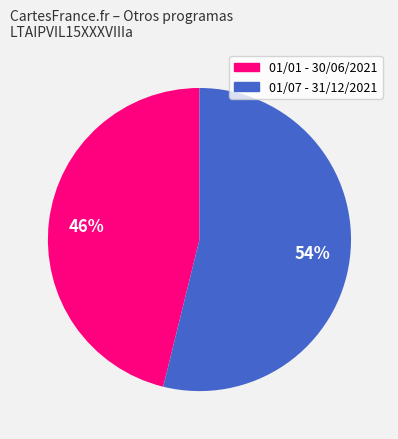

Does any single category account for the majority?

Yes